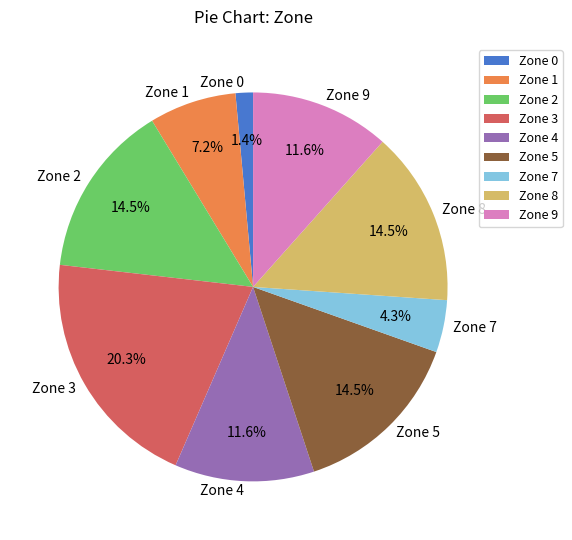

Is Zone 1 the majority of the pie?

No